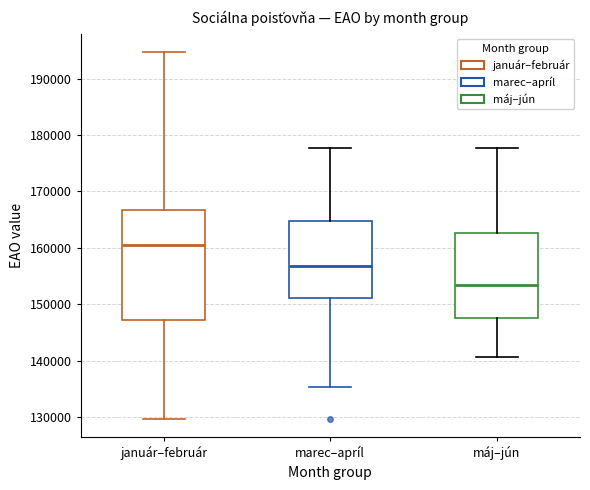

Which box has the highest median line?

január–február